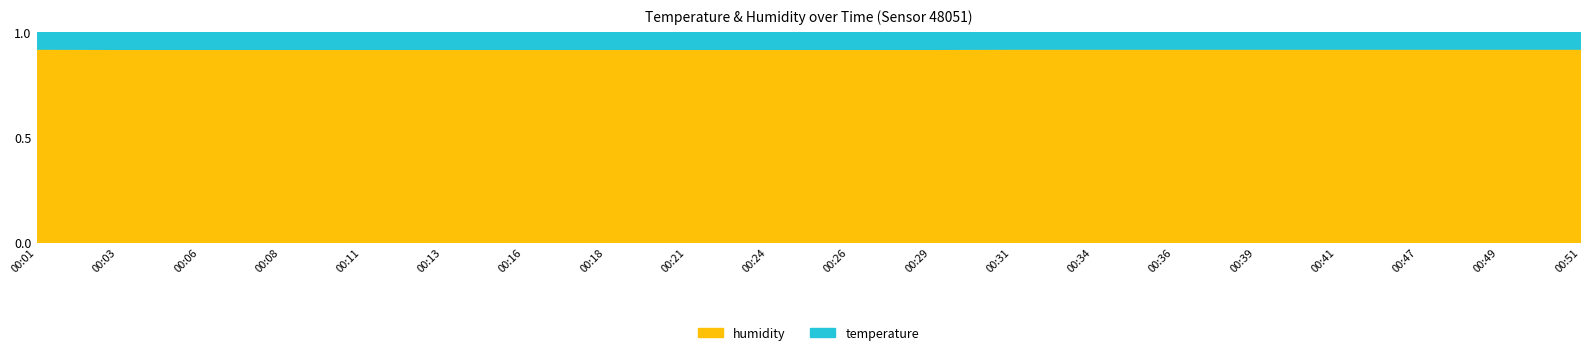

What is the average value?

0.9